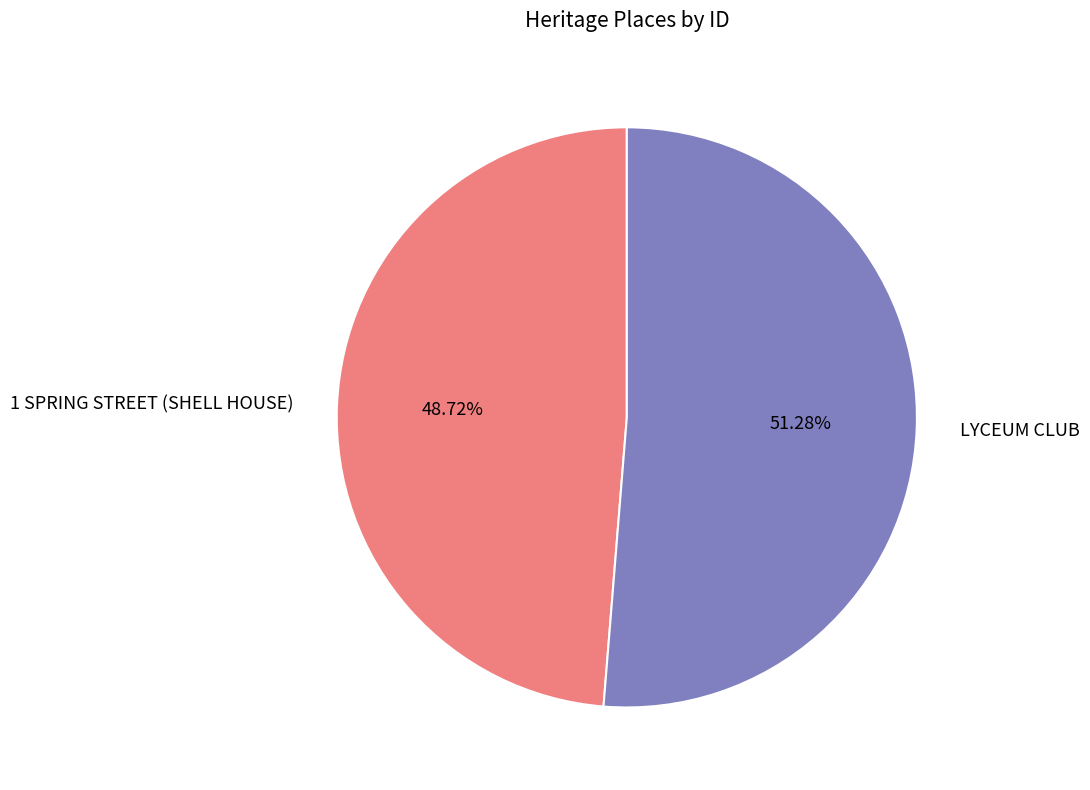

To the nearest percent, what portion does 1 SPRING STREET (SHELL HOUSE) represent?

49%